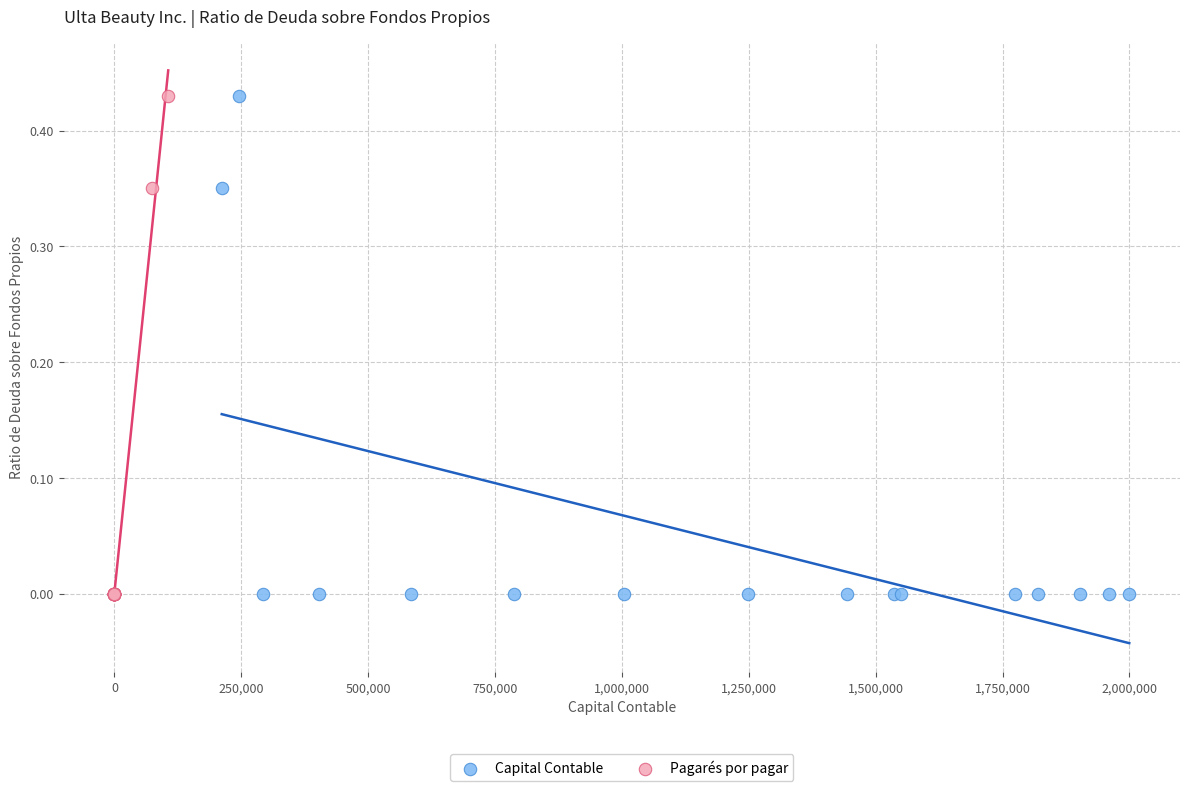

What are all the series names shown in the legend?

Capital Contable, Pagarés por pagar